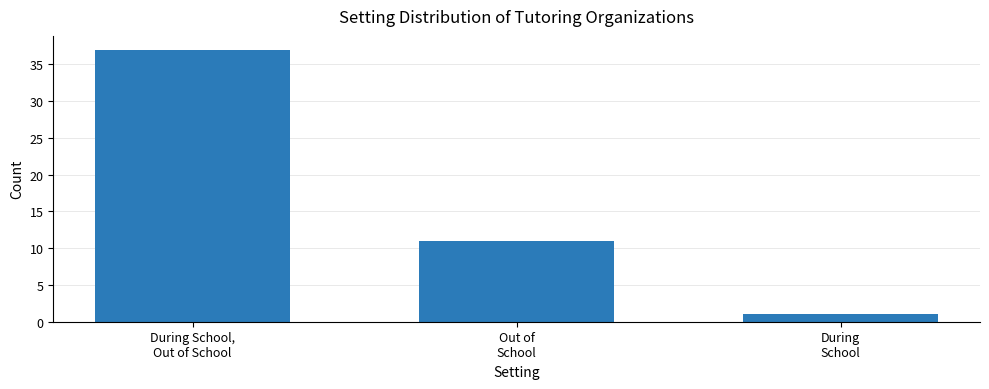

What is the greatest value displayed?

37